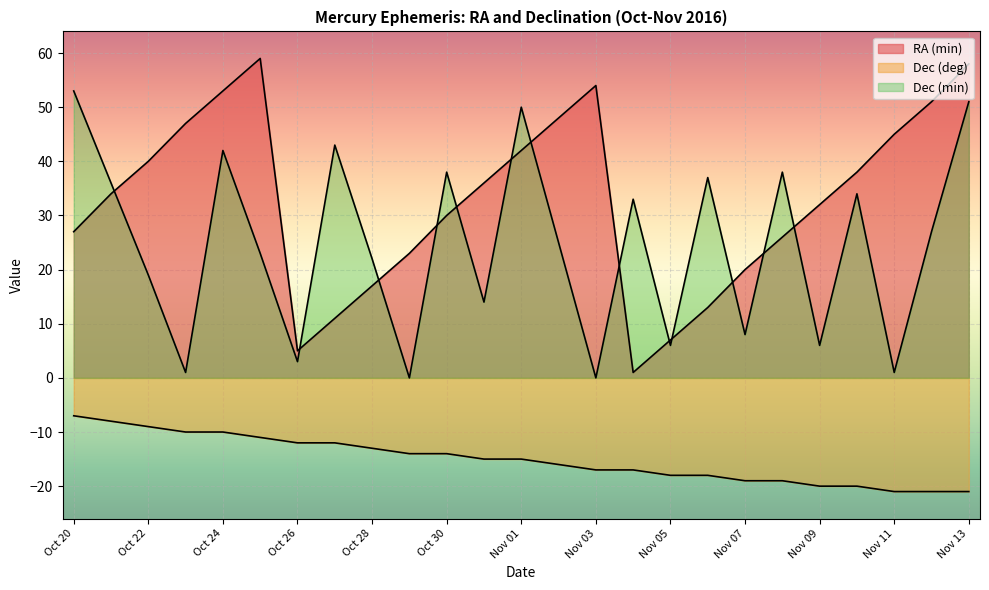

Reading right to left, extract all data points from this chart.

RA (min): 58	51	45	38	32	26	20	13	7	1	54	48	42	36	30	23	17	11	5	59	53	47	40	34	27
Dec (deg): -21	-21	-21	-20	-20	-19	-19	-18	-18	-17	-17	-16	-15	-15	-14	-14	-13	-12	-12	-11	-10	-10	-9	-8	-7
Dec (min): 51	27	1	34	6	38	8	37	6	33	0	25	50	14	38	0	22	43	3	23	42	1	19	36	53